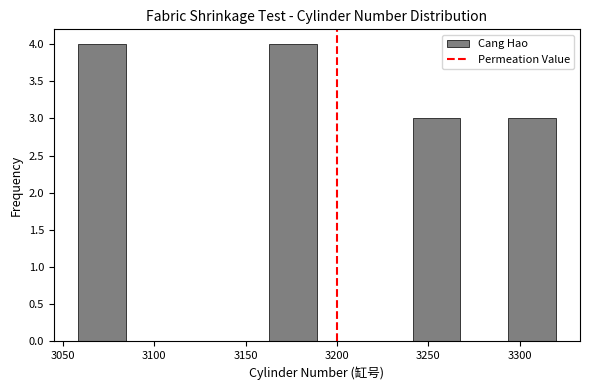

What is the height of the bar covering 3165 to 3190 on the x-axis? Neither the bar edges nor the heights are printed on the chart, so give them approximately, as read against the axes.

4